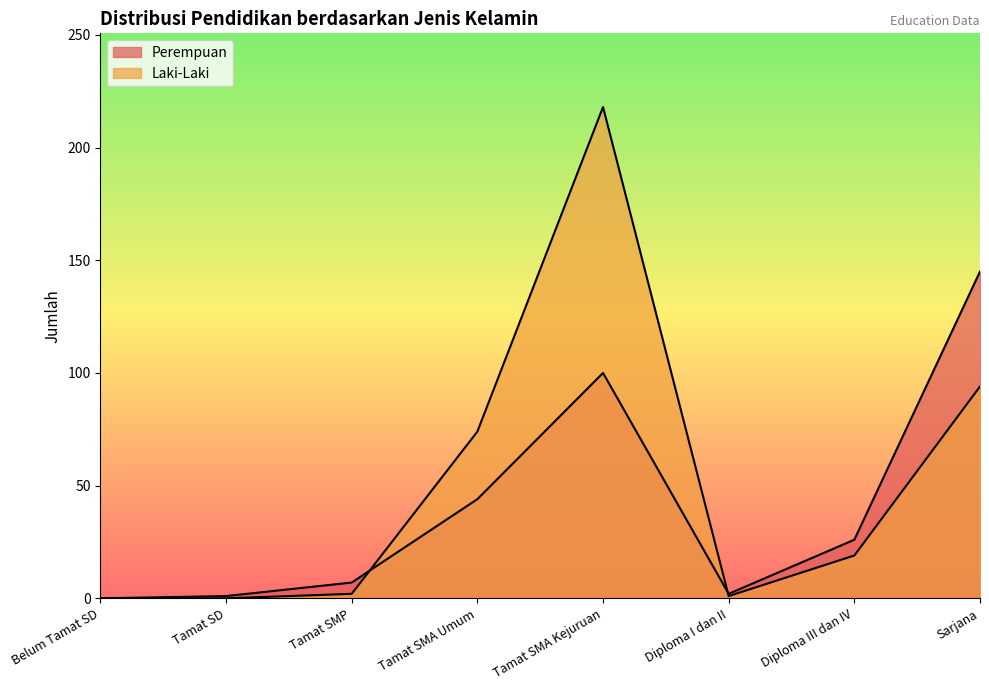

What position from the left is Tamat SMP?

3